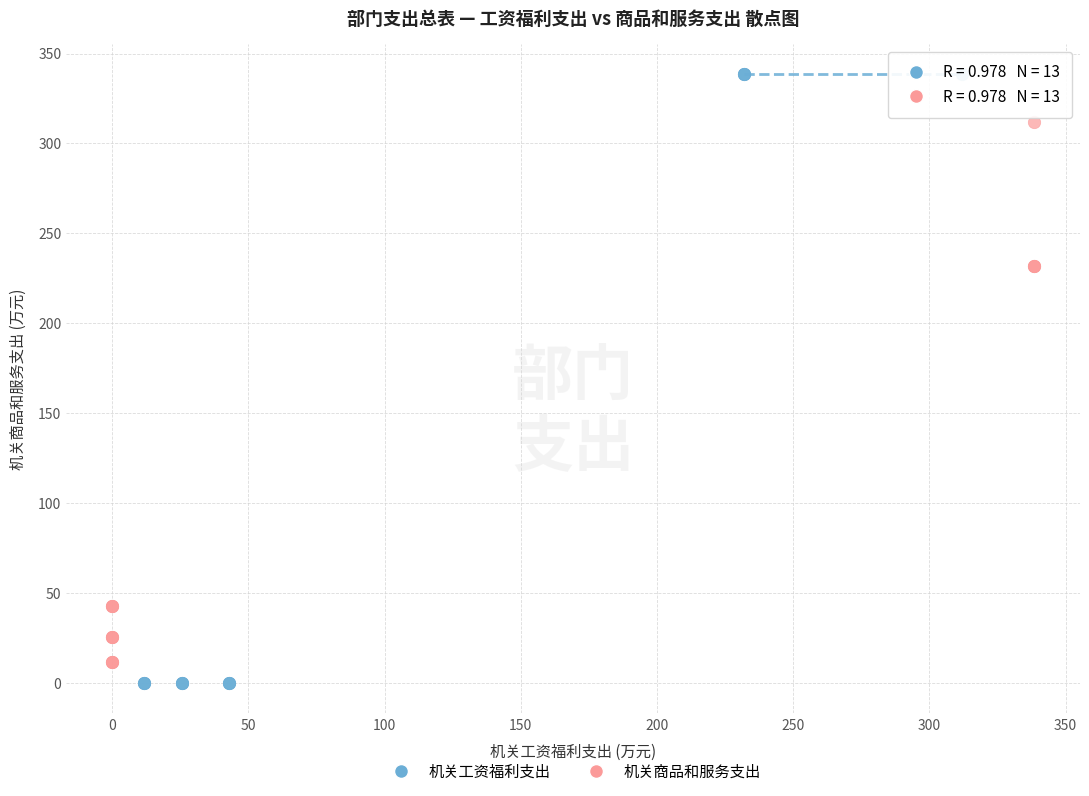

Which series contains the highest Y value?

机关工资福利支出